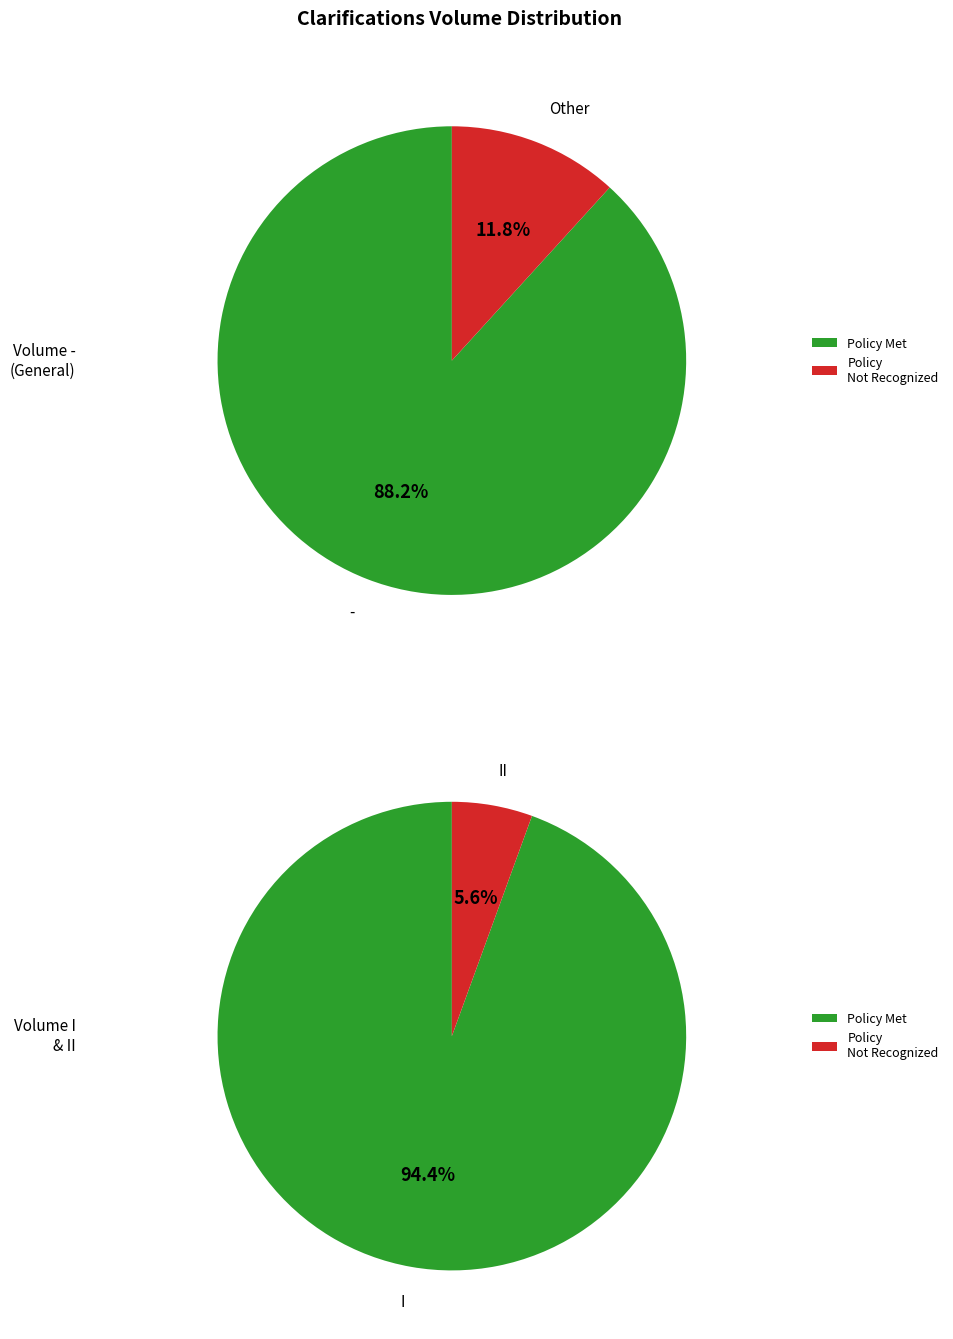

Which slice is the largest?

I